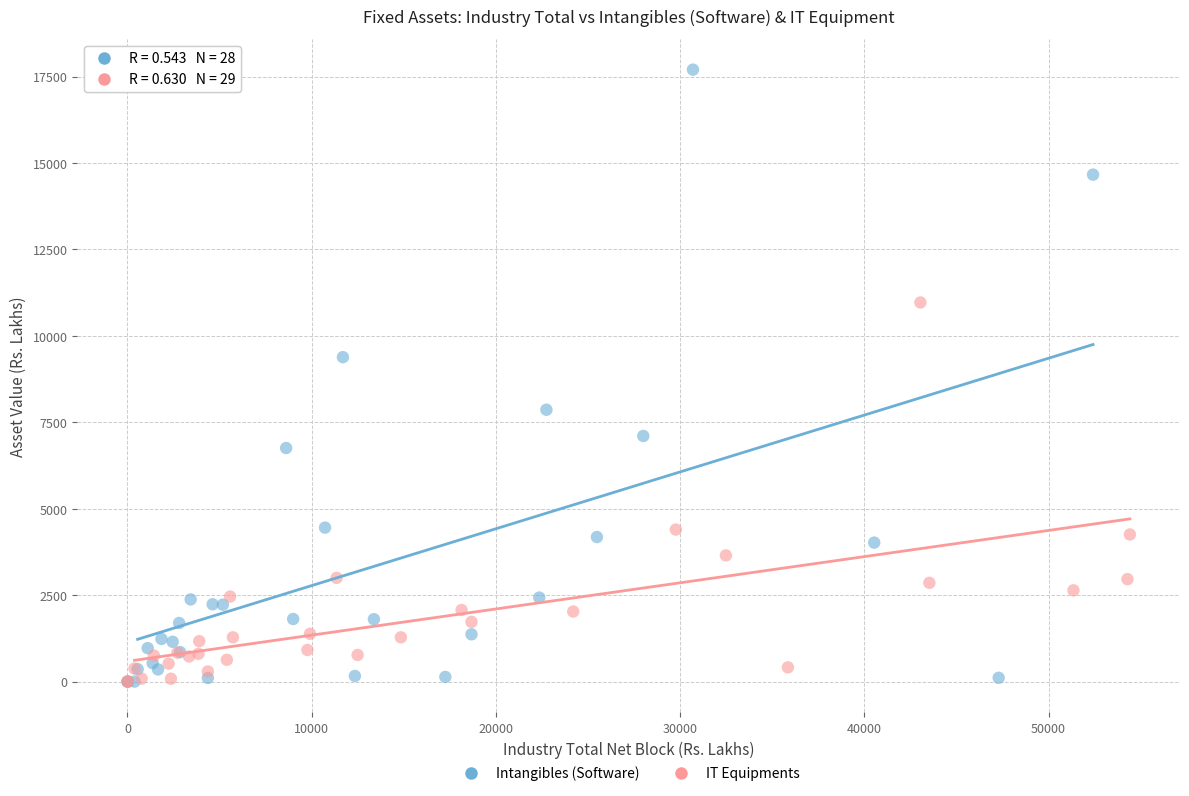

Which series contains the highest Y value?

Intangibles (Software)